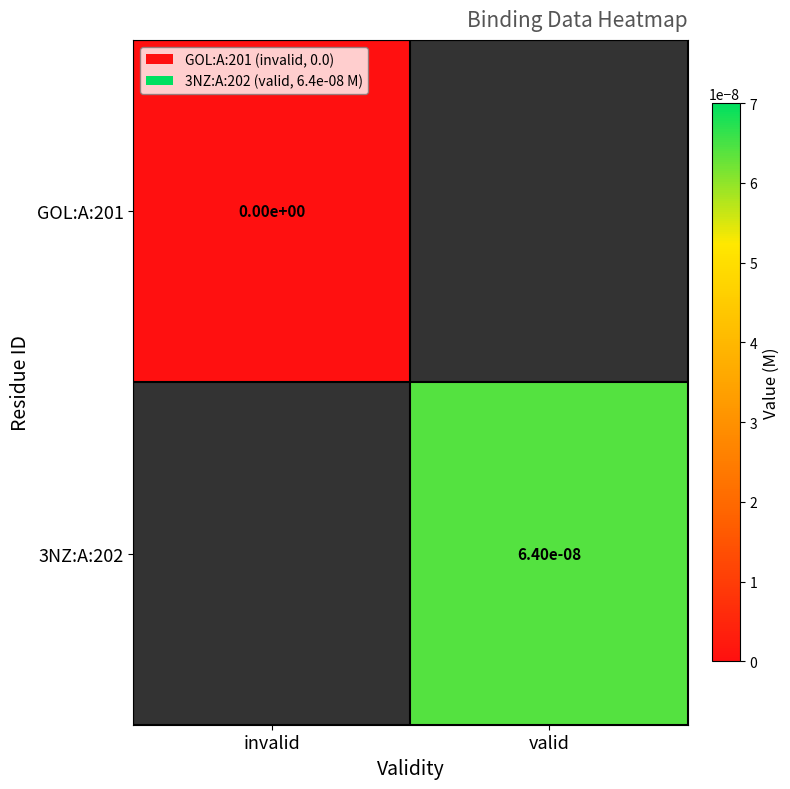

Is it true that 3NZ:A:202 equals 0.0 at valid?

True